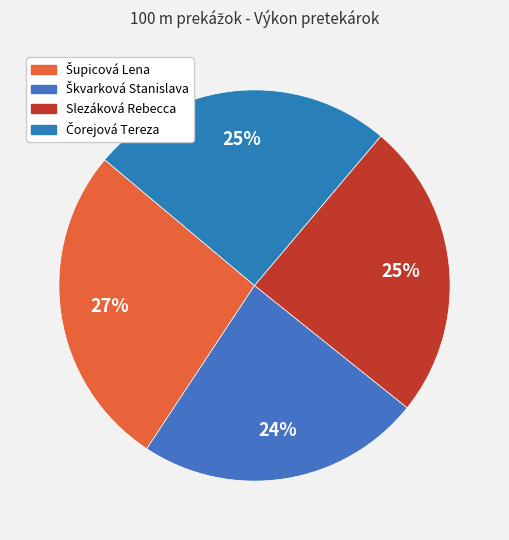

Which category has the biggest portion of the pie?

Šupicová Lena